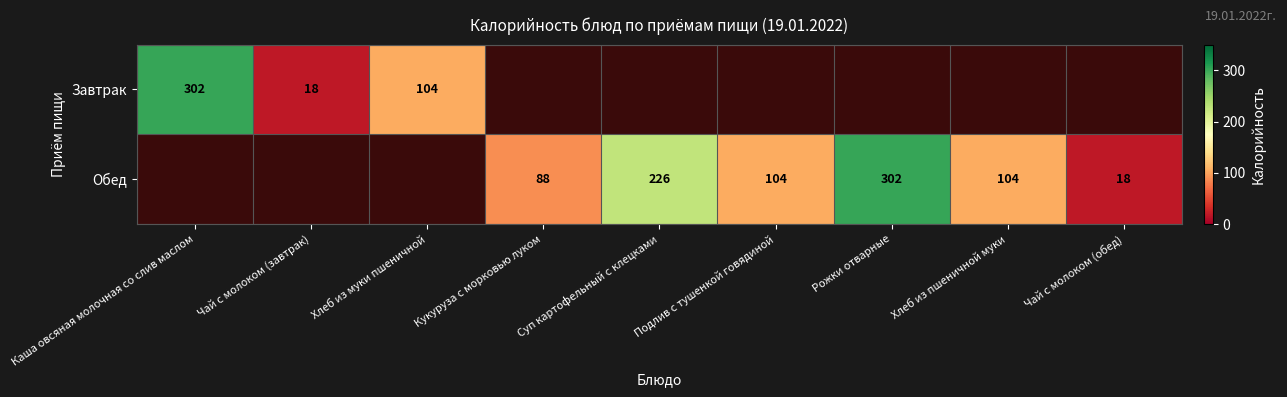

The value of Завтрак at Каша овсяная молочная со слив маслом is 302. True or false?

True